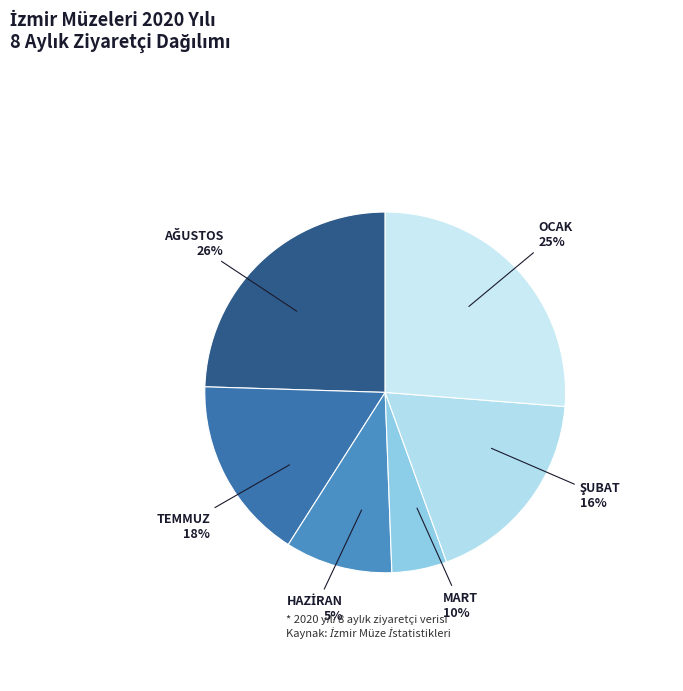

Count the number of slices in the pie.

8